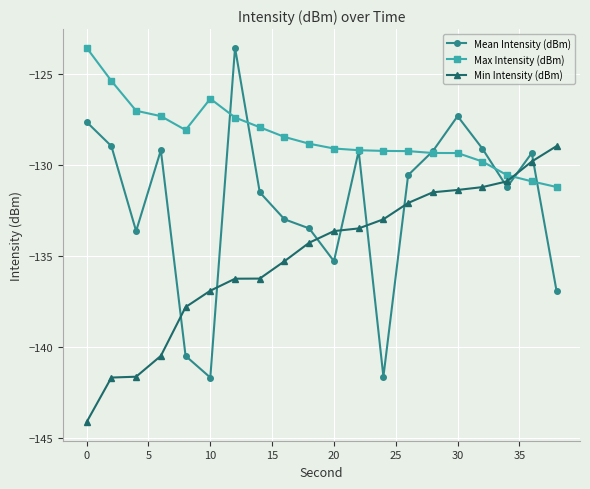

Which series has the largest total across all categories?

Max Intensity (dBm)